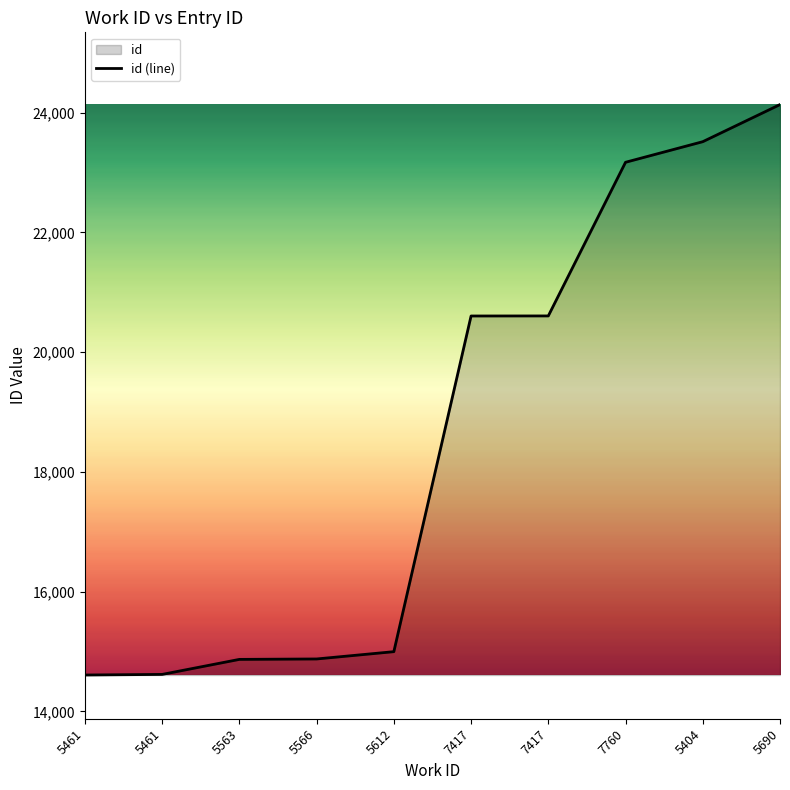

How many data points are less than 20605?

5